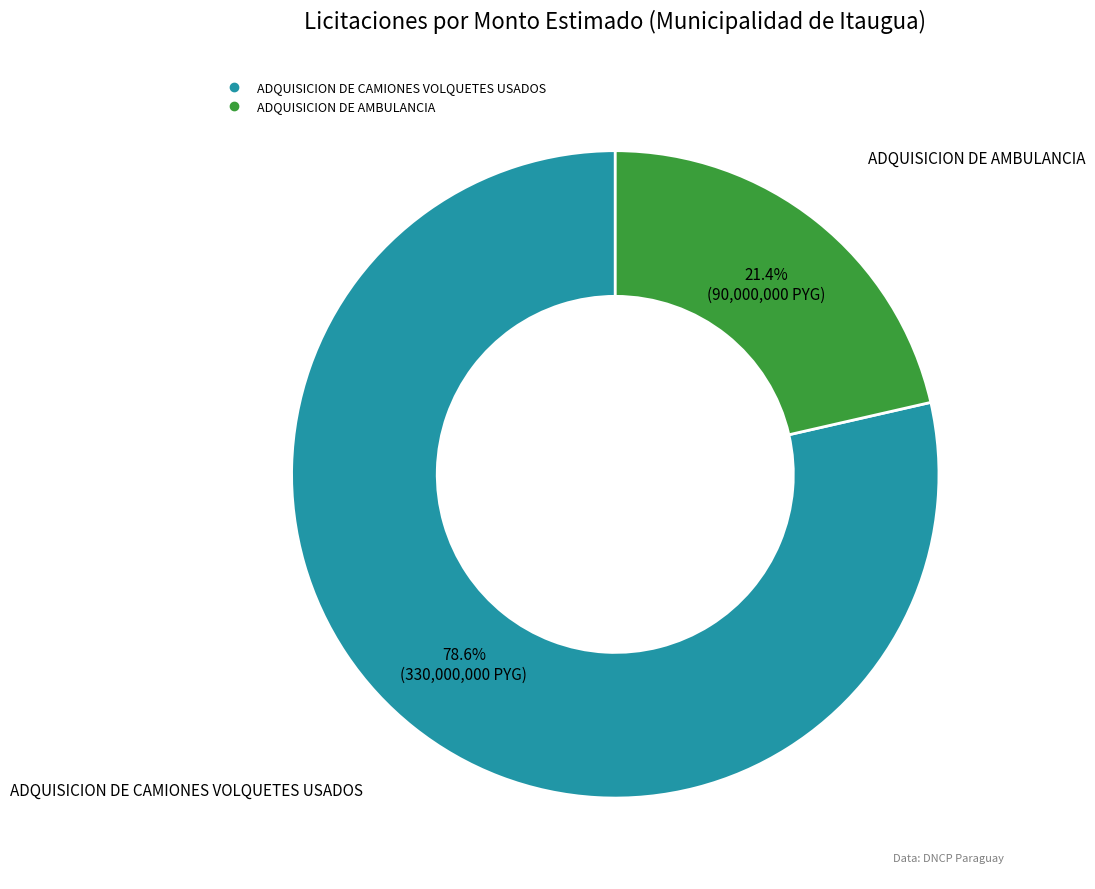

Rank the categories by value from lowest to highest.

ADQUISICION DE AMBULANCIA, ADQUISICION DE CAMIONES VOLQUETES USADOS